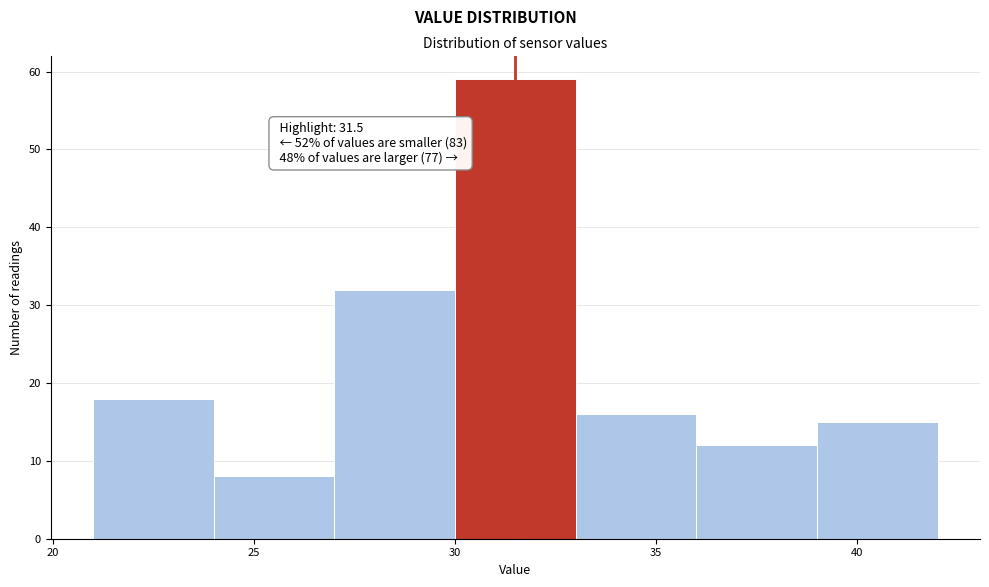

Which range on the x-axis has the tallest bar?

30 to 33